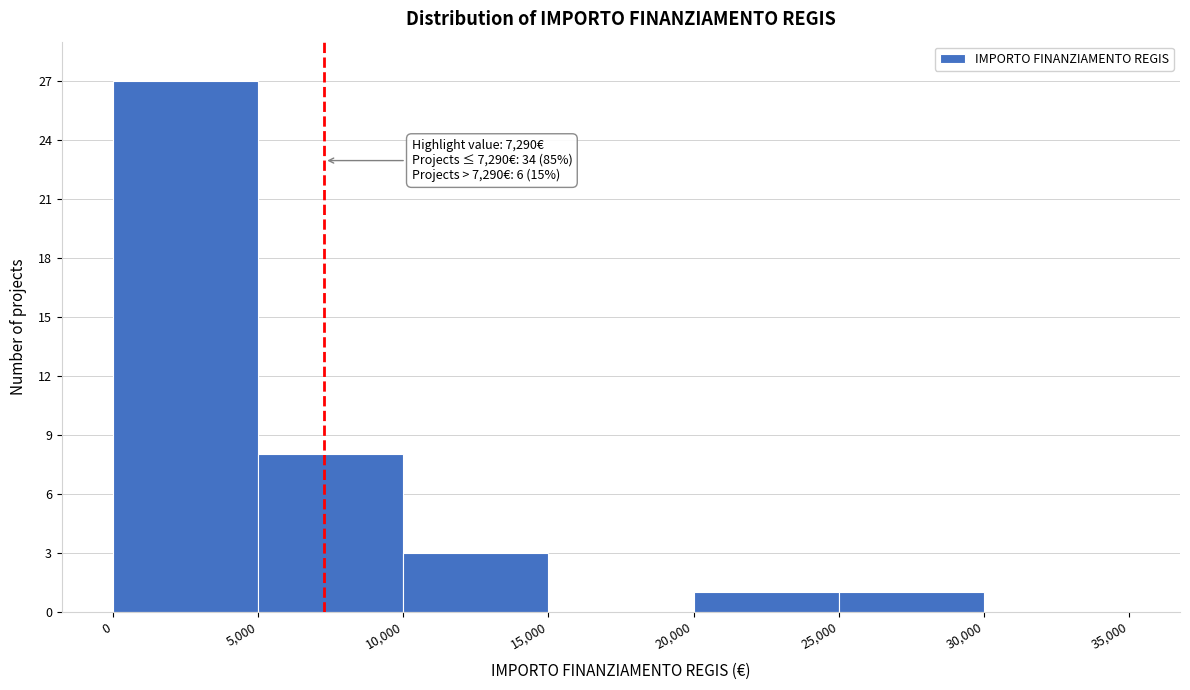

Which range on the x-axis has the tallest bar?

0 to 5,000